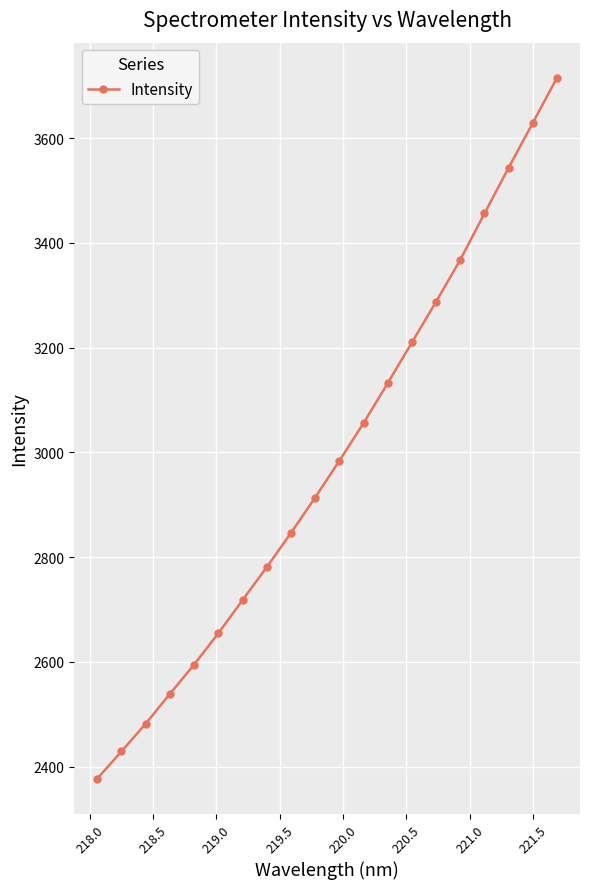

What is the maximum value shown in the chart?

3715.2